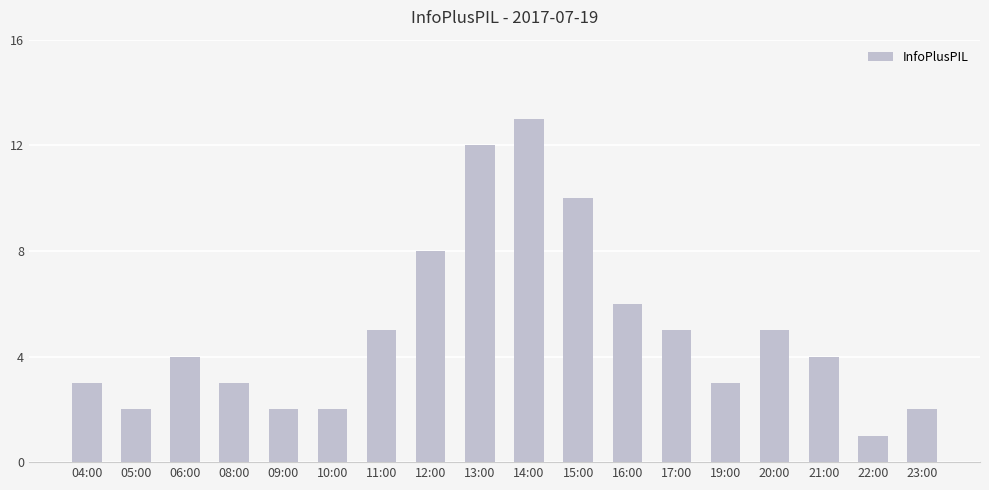

What is the change in value from 11:00 to 15:00?

+5